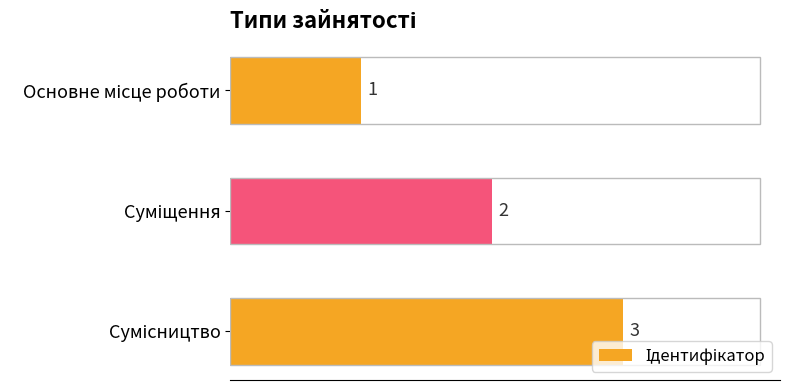

What is the greatest value displayed?

3